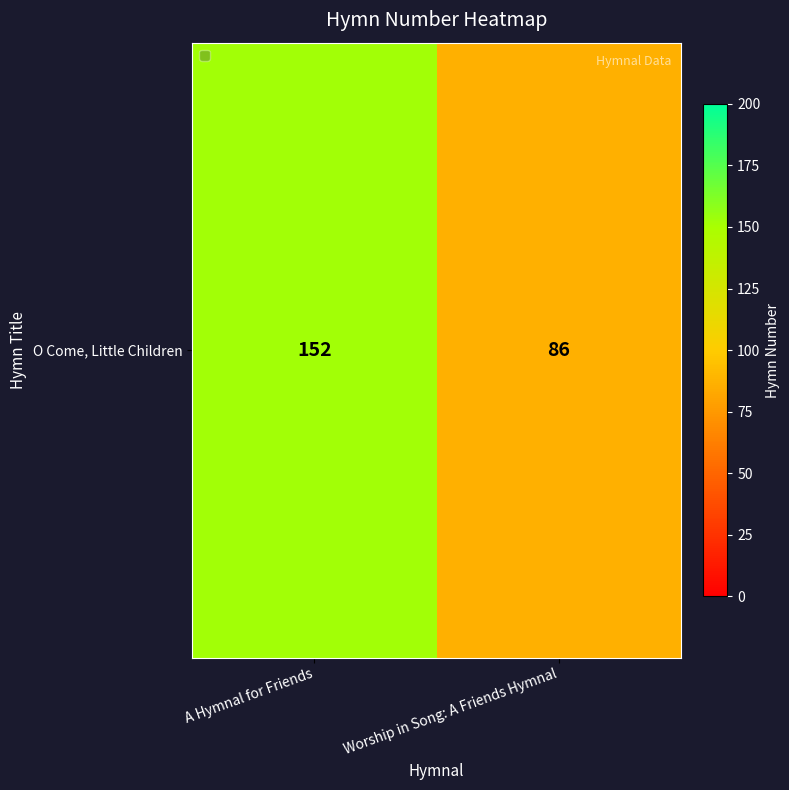

Which label corresponds to the smallest value in the chart?

Worship in Song: A Friends Hymnal